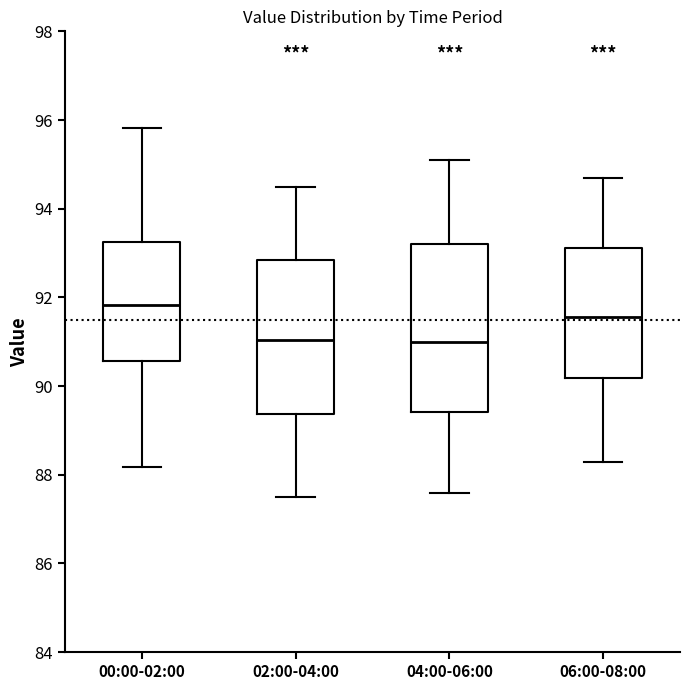

Where does the upper whisker of the box for 00:00-02:00 end on the y-axis? The values are not printed on the chart, so give them approximately, as read against the axis.

95.8